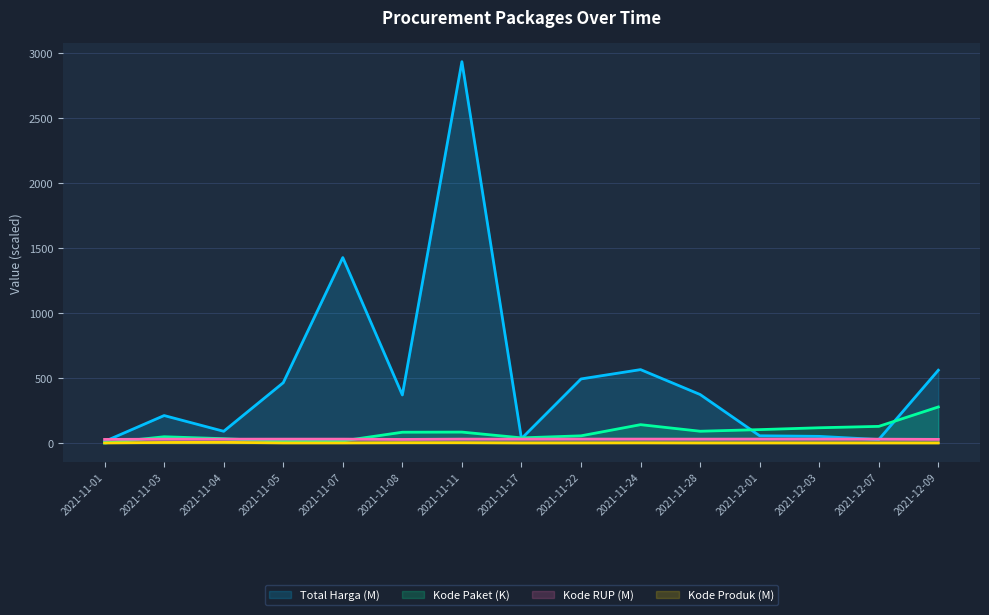

Reading left to right, extract all data points from this chart.

Total Harga: 12.8	211.7	90.7	464.0	1425.9	370.0	2931.6	34.3	493.0	564.7	373.4	56.2	51.6	27.4	560.0
Kode Paket: 0.6	48.7	33.8	13.7	16.8	83.6	84.6	40.1	55.8	141.6	91.1	103.5	117.8	128.5	277.7
Kode RUP: 28.2	30.1	30.1	30.4	30.4	28.2	30.4	30.4	30.6	30.7	30.4	30.7	30.5	30.1	28.5
Kode Produk: 1.5	4.8	5.9	1.5	1.5	2.9	3.1	1.3	1.5	2.0	1.3	1.4	1.3	1.3	1.3